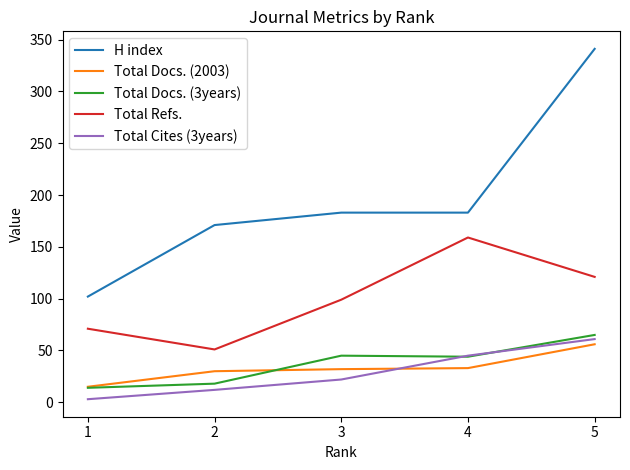

Rank the series by their maximum value, from lowest to highest.

Total Docs. (2003), Total Cites (3years), Total Docs. (3years), Total Refs., H index